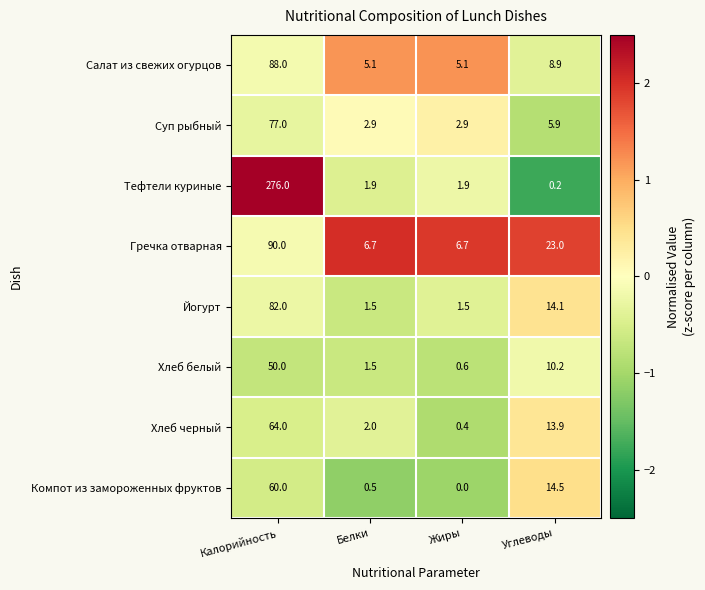

At which category does the chart reach its minimum across all series?

Жиры